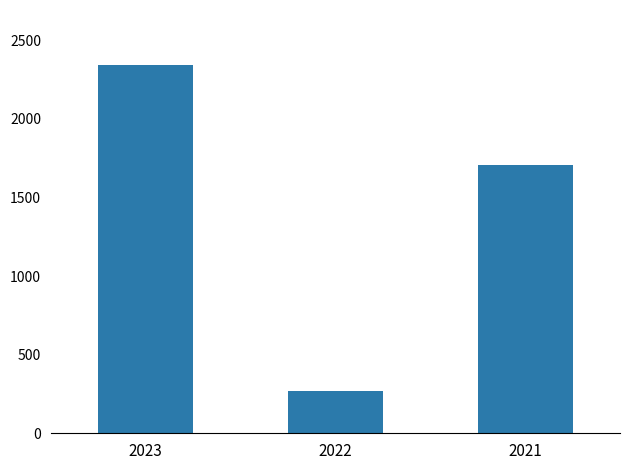

List the labels in order of value, largest first.

2023, 2021, 2022